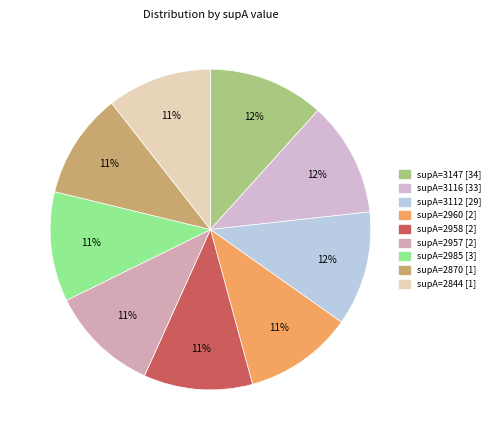

Count the number of slices in the pie.

9